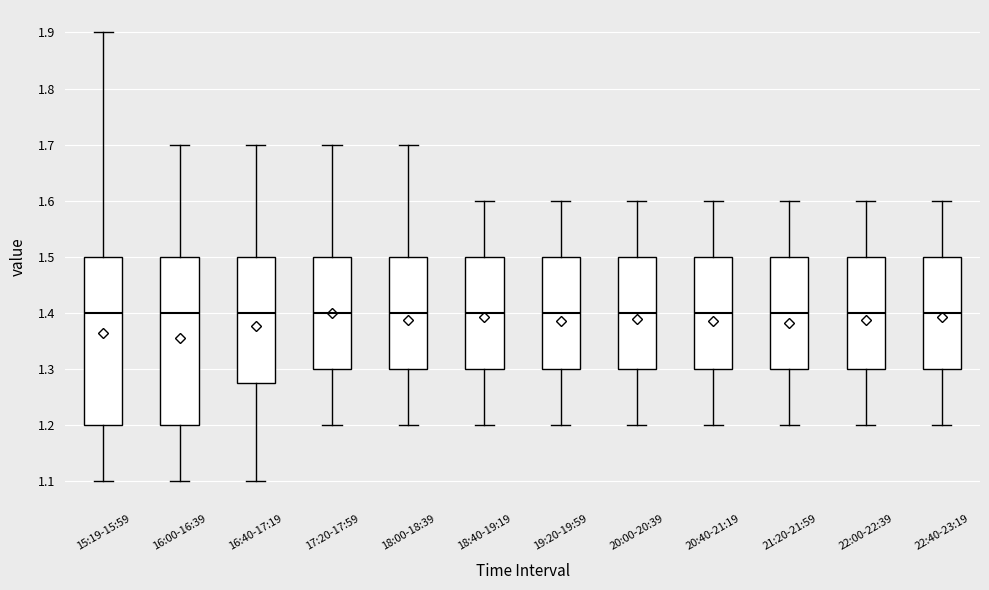

Reading left to right, transcribe this box plot: for each box, give where its median line is, the range the box spans, and where its two whiskers end, as read against the y-axis. The values are not printed on the chart, so give them approximately, as read against the axis.

15:19-15:59: median 1.40, box 1.20 to 1.50, whiskers 1.10 to 1.90
16:00-16:39: median 1.40, box 1.20 to 1.50, whiskers 1.10 to 1.70
16:40-17:19: median 1.40, box 1.28 to 1.50, whiskers 1.10 to 1.70
17:20-17:59: median 1.40, box 1.30 to 1.50, whiskers 1.20 to 1.70
18:00-18:39: median 1.40, box 1.30 to 1.50, whiskers 1.20 to 1.70
18:40-19:19: median 1.40, box 1.30 to 1.50, whiskers 1.20 to 1.60
19:20-19:59: median 1.40, box 1.30 to 1.50, whiskers 1.20 to 1.60
20:00-20:39: median 1.40, box 1.30 to 1.50, whiskers 1.20 to 1.60
20:40-21:19: median 1.40, box 1.30 to 1.50, whiskers 1.20 to 1.60
21:20-21:59: median 1.40, box 1.30 to 1.50, whiskers 1.20 to 1.60
22:00-22:39: median 1.40, box 1.30 to 1.50, whiskers 1.20 to 1.60
22:40-23:19: median 1.40, box 1.30 to 1.50, whiskers 1.20 to 1.60